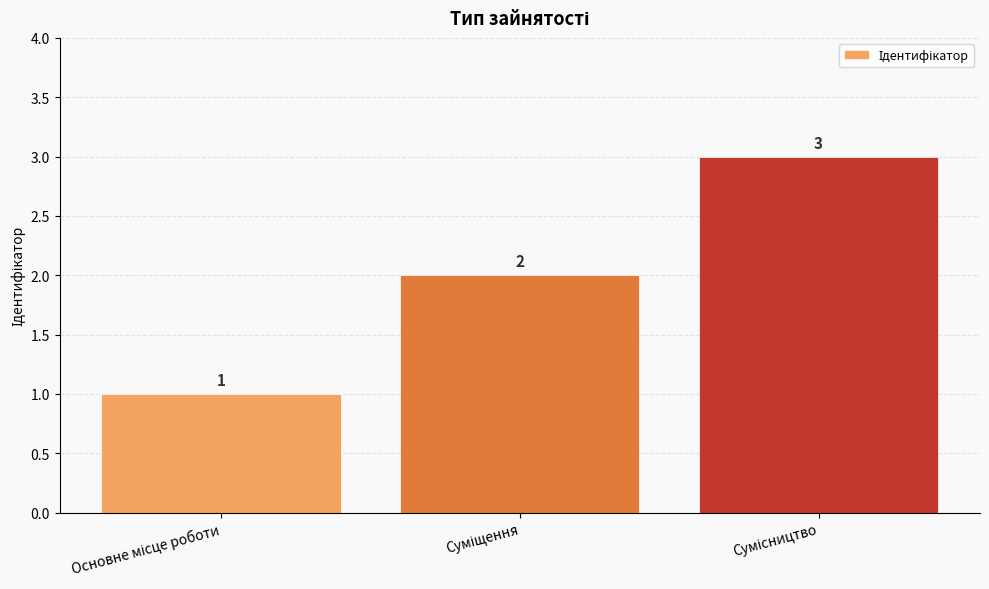

How many values are between 1 and 3?

3